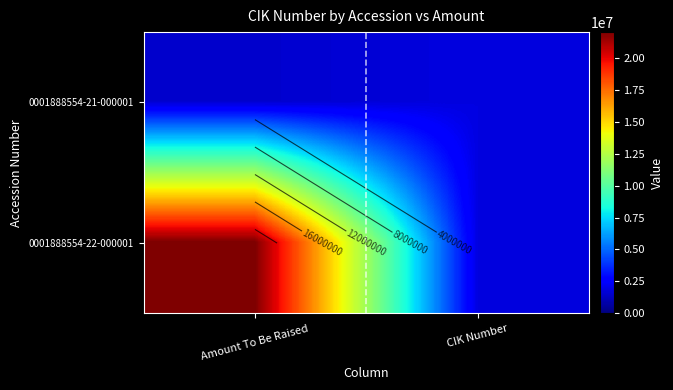

Which series has the widest spread of values?

0001888554-22-000001